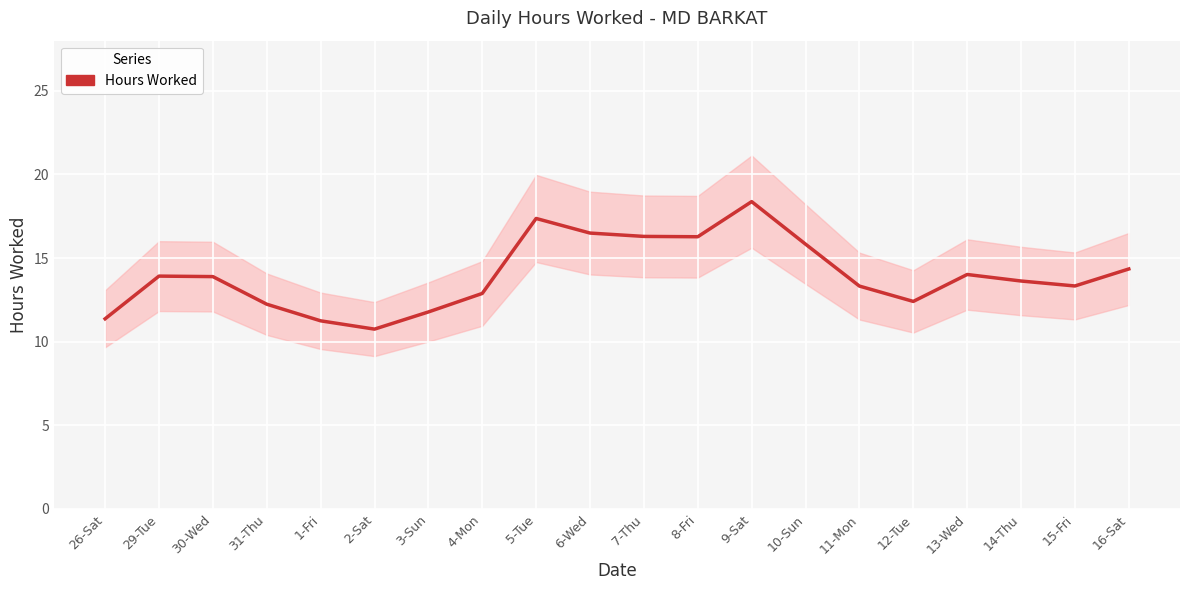

How many values are below 13?

7